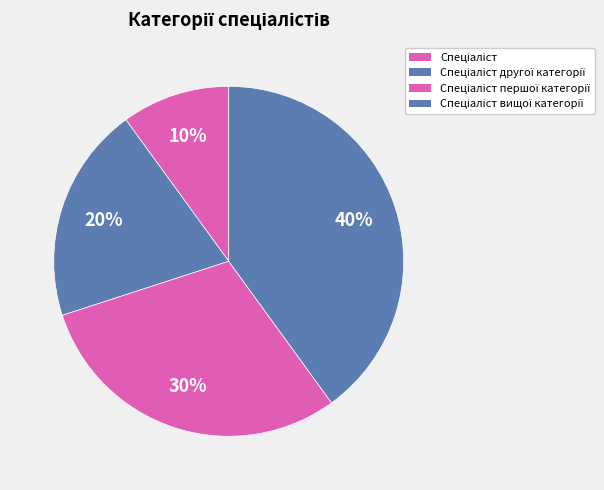

How many slices are in this pie chart?

4